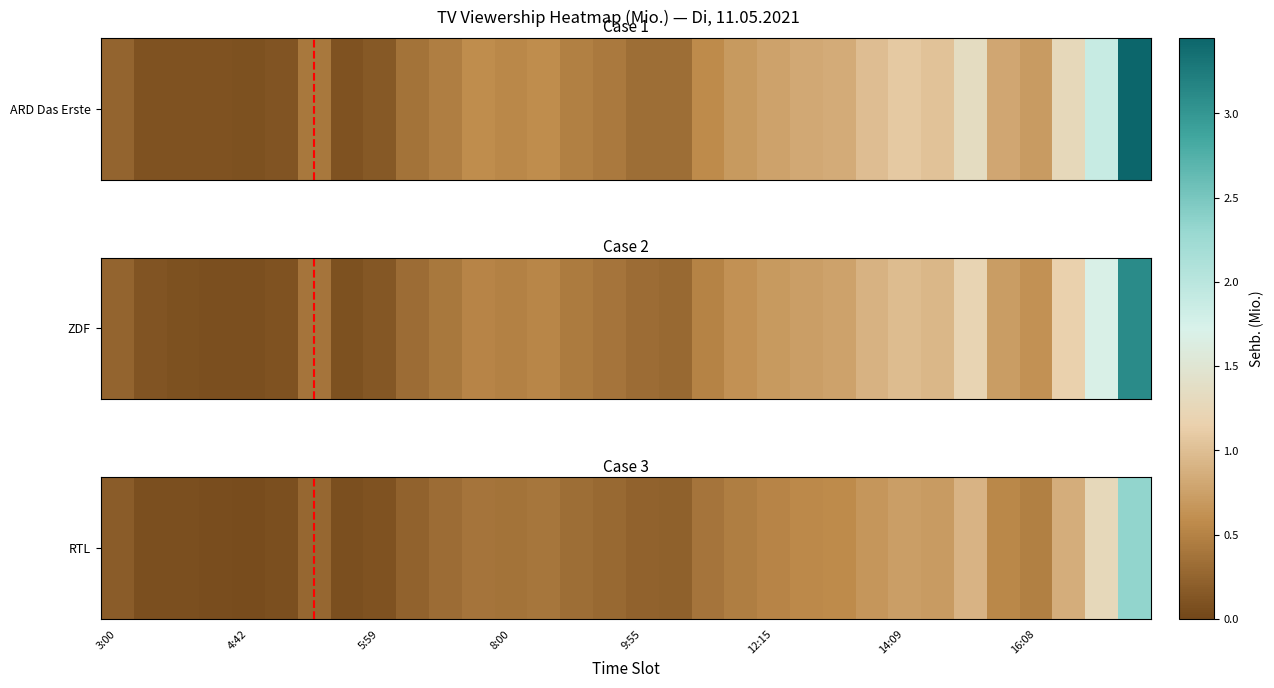

What is the smallest value displayed?

0.1